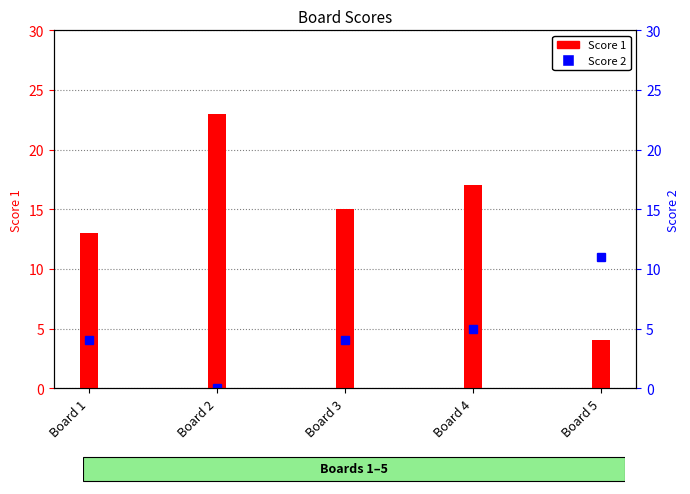

Where is the data nearest to the value 13?

Board 1